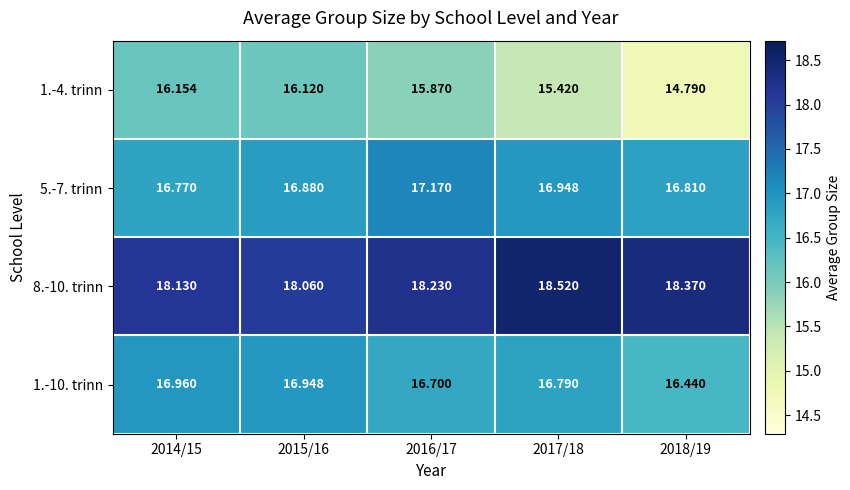

Is the value of 8.-10. trinn at 2016/17 greater than the value of 5.-7. trinn at 2015/16?

Yes